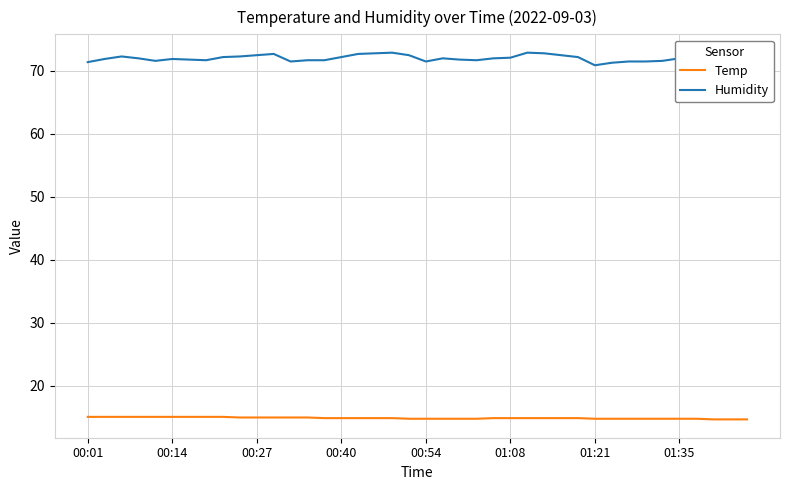

Which series has the largest range (max minus min)?

Humidity